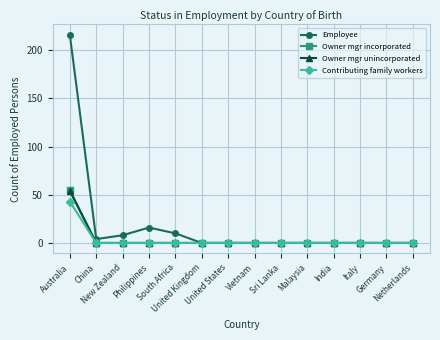

Which series has the largest range (max minus min)?

Employee